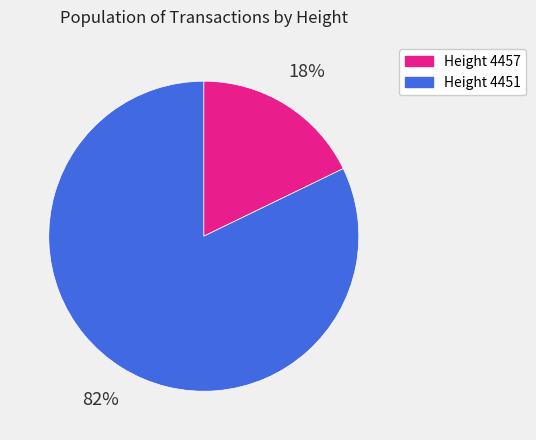

Count the number of slices in the pie.

2